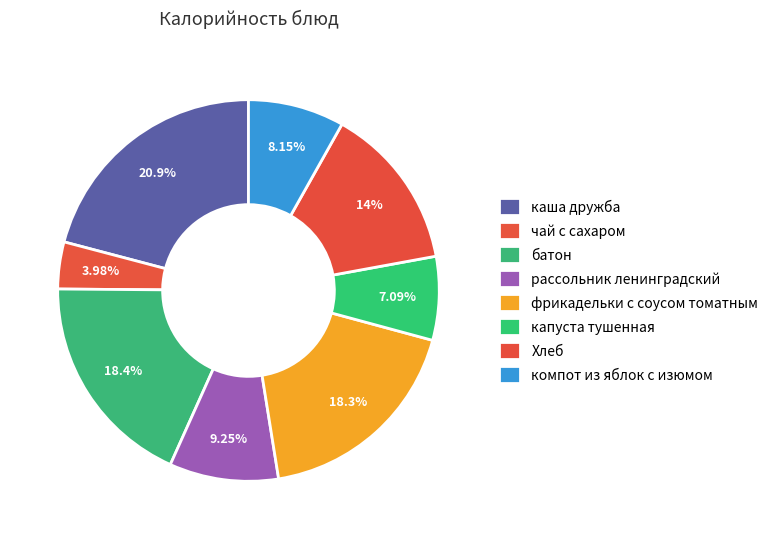

To the nearest percent, what is the combined percentage of Хлеб and капуста тушенная?

21%